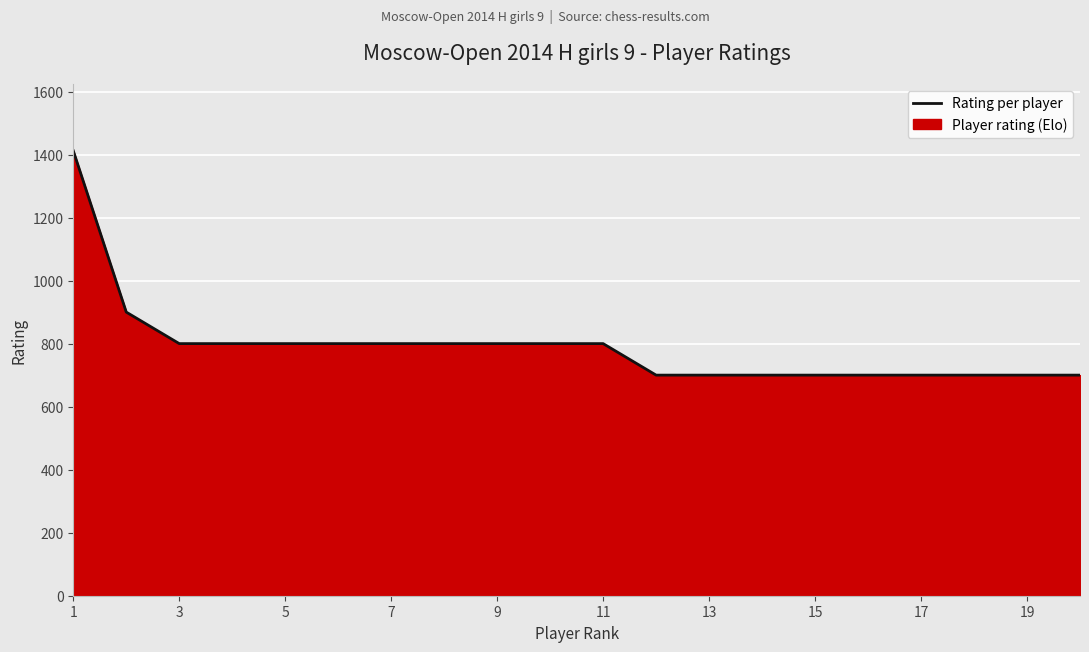

True or false: the data shows 700 at 17.

True